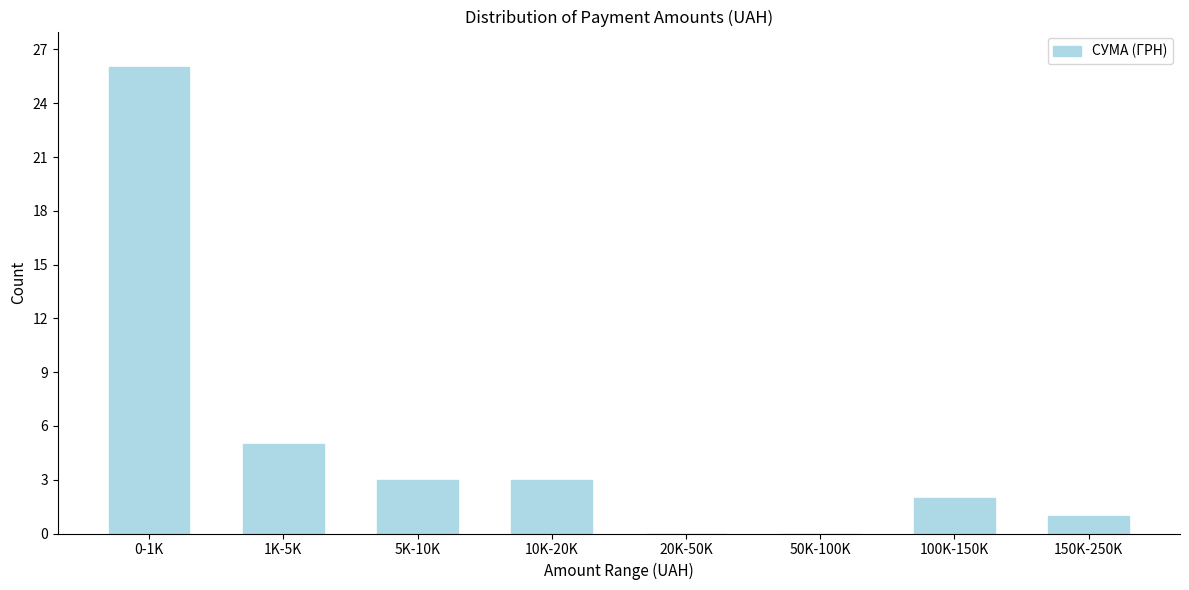

Reading left to right, list all the values displayed in this chart.

0-1K=26	1K-5K=5	5K-10K=3	10K-20K=3	20K-50K=0	50K-100K=0	100K-150K=2	150K-250K=1